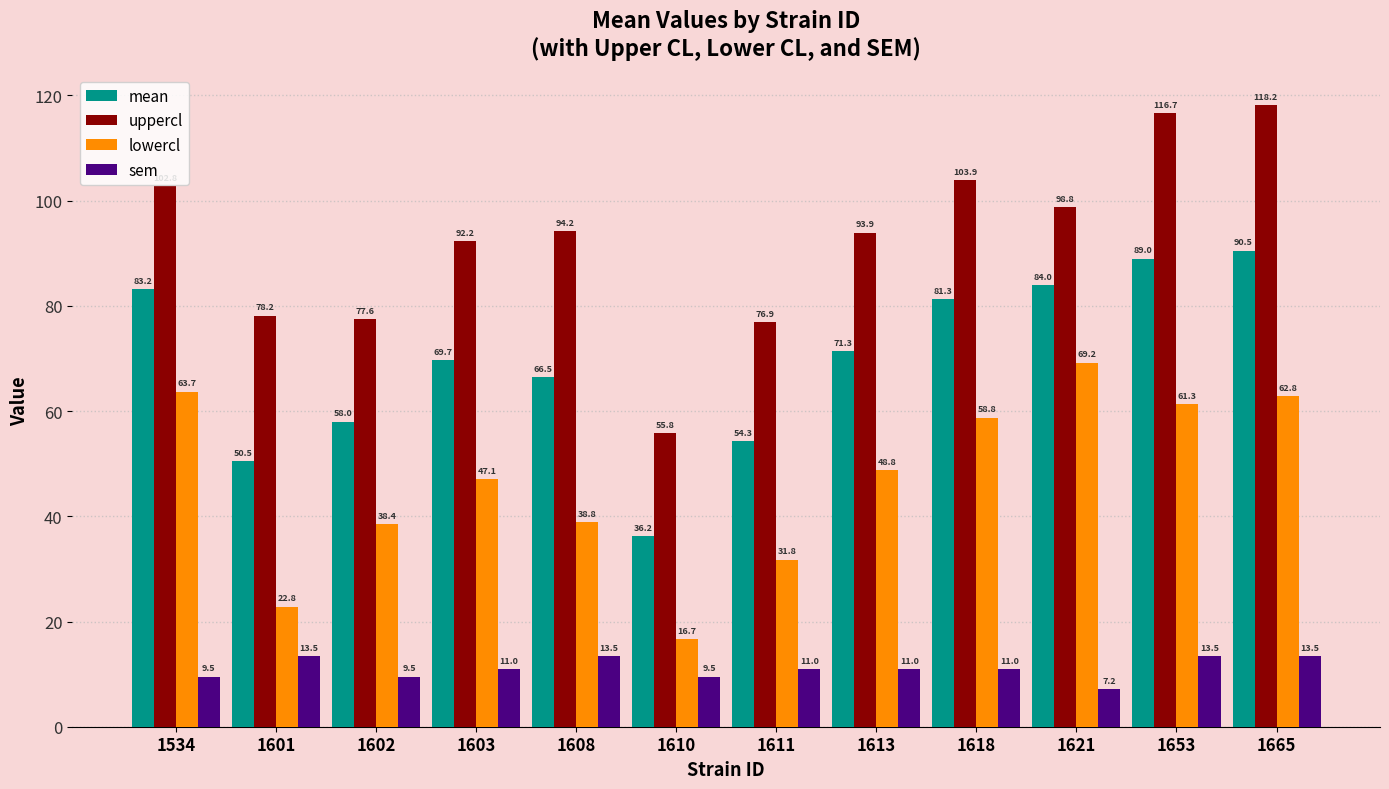

What is the spread (max minus min) of values at 1653?

103.2